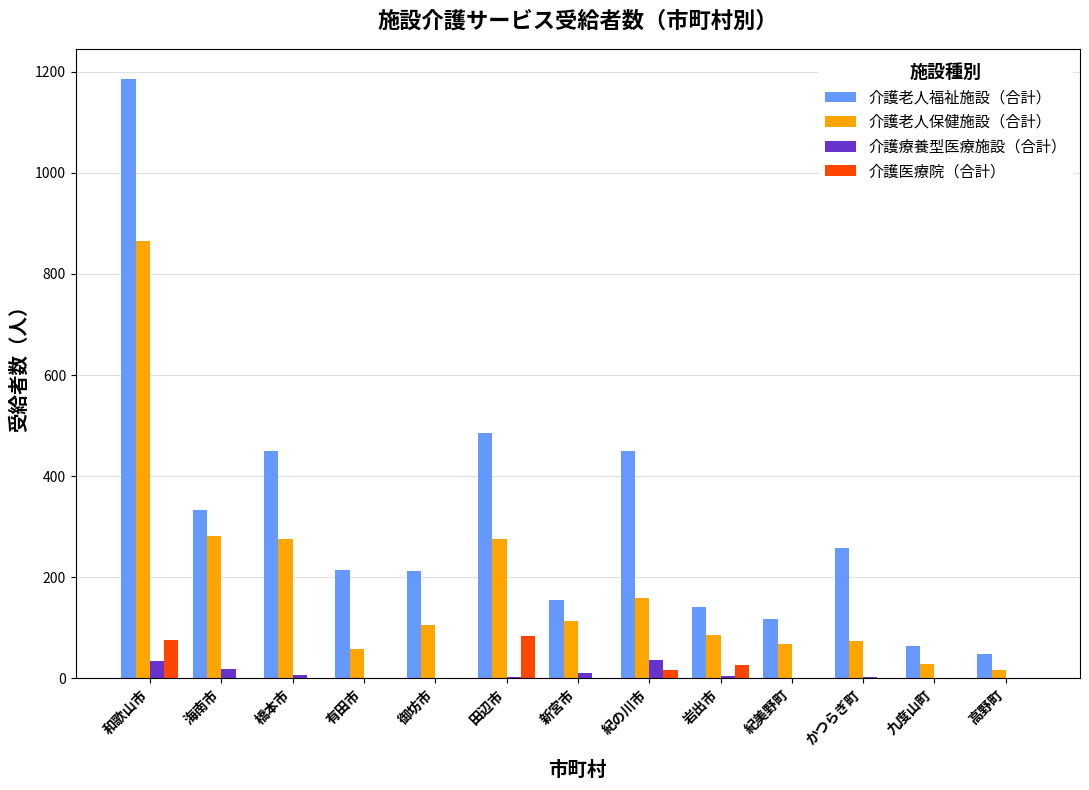

Which category has the highest value in the 介護老人福祉施設（合計） series?

和歌山市